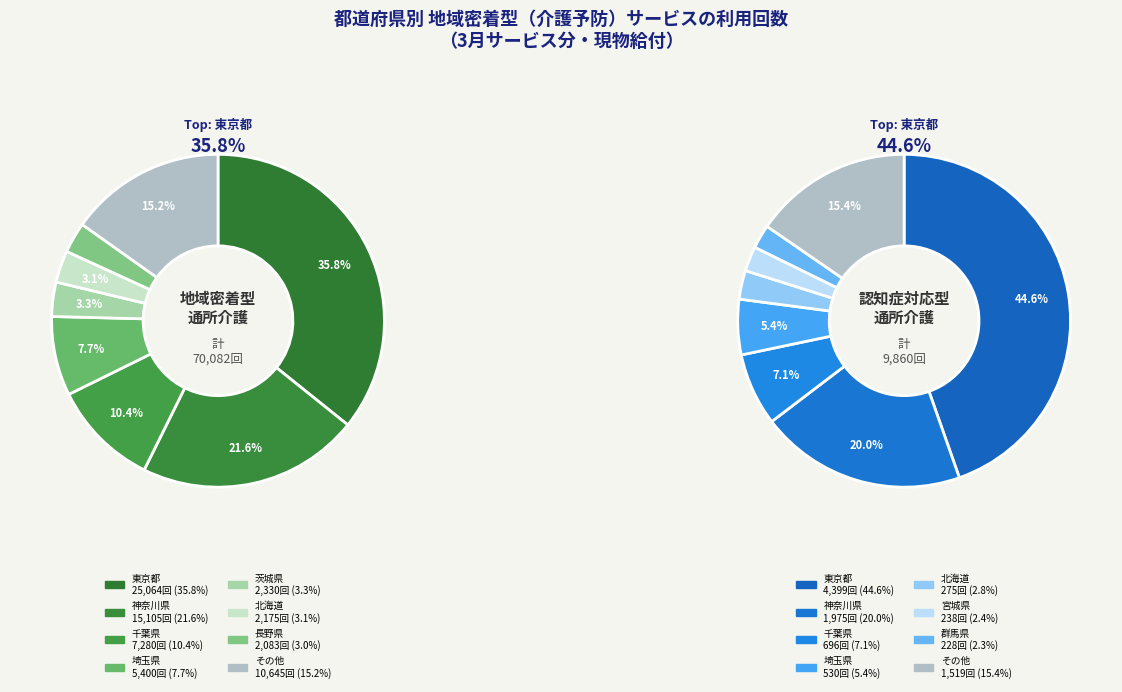

Which category has the biggest portion of the pie?

東京都